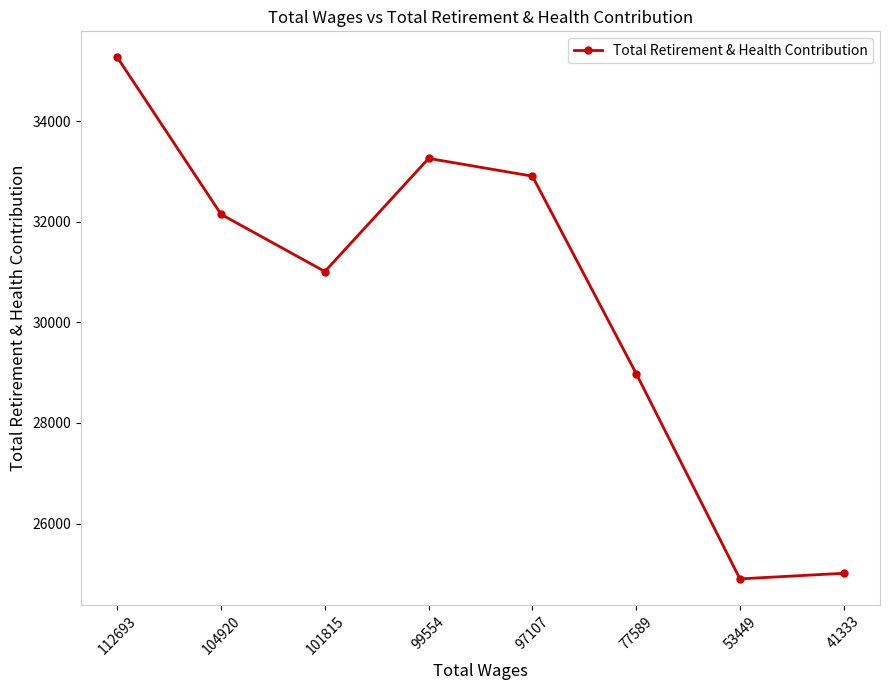

Is it true that the value at 97107 is 32905?

True